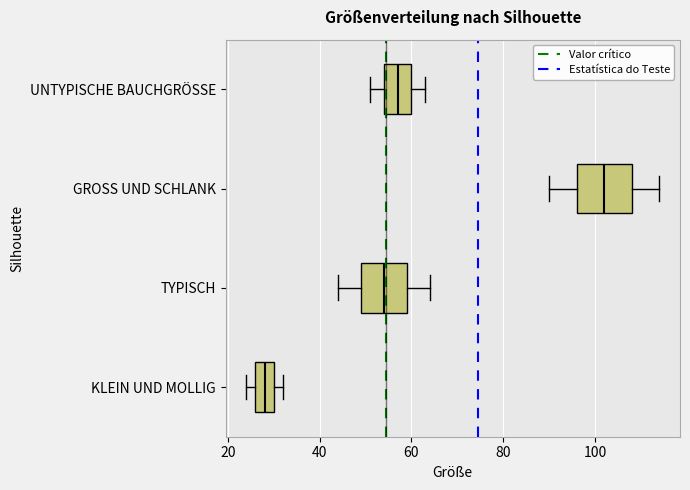

Where does the right whisker of the box for TYPISCH end on the x-axis? The values are not printed on the chart, so give them approximately, as read against the axis.

64